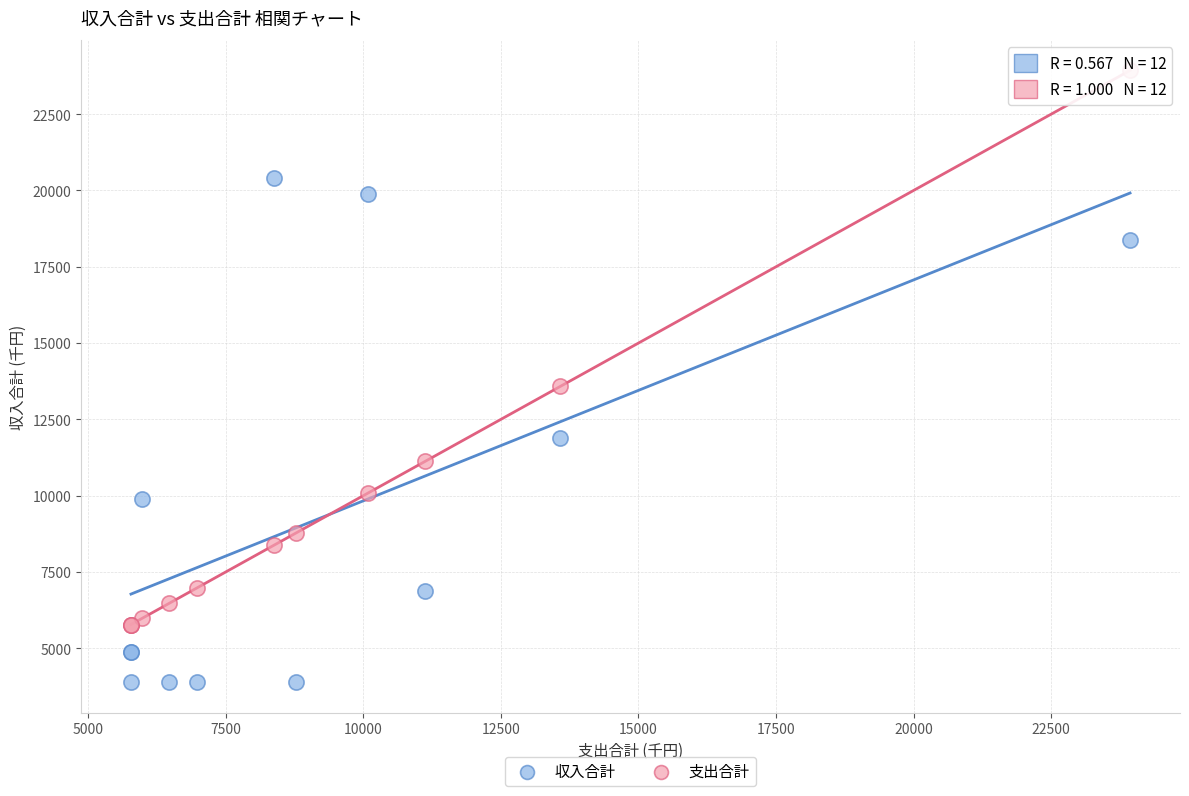

Which series reaches the minimum Y coordinate?

収入合計